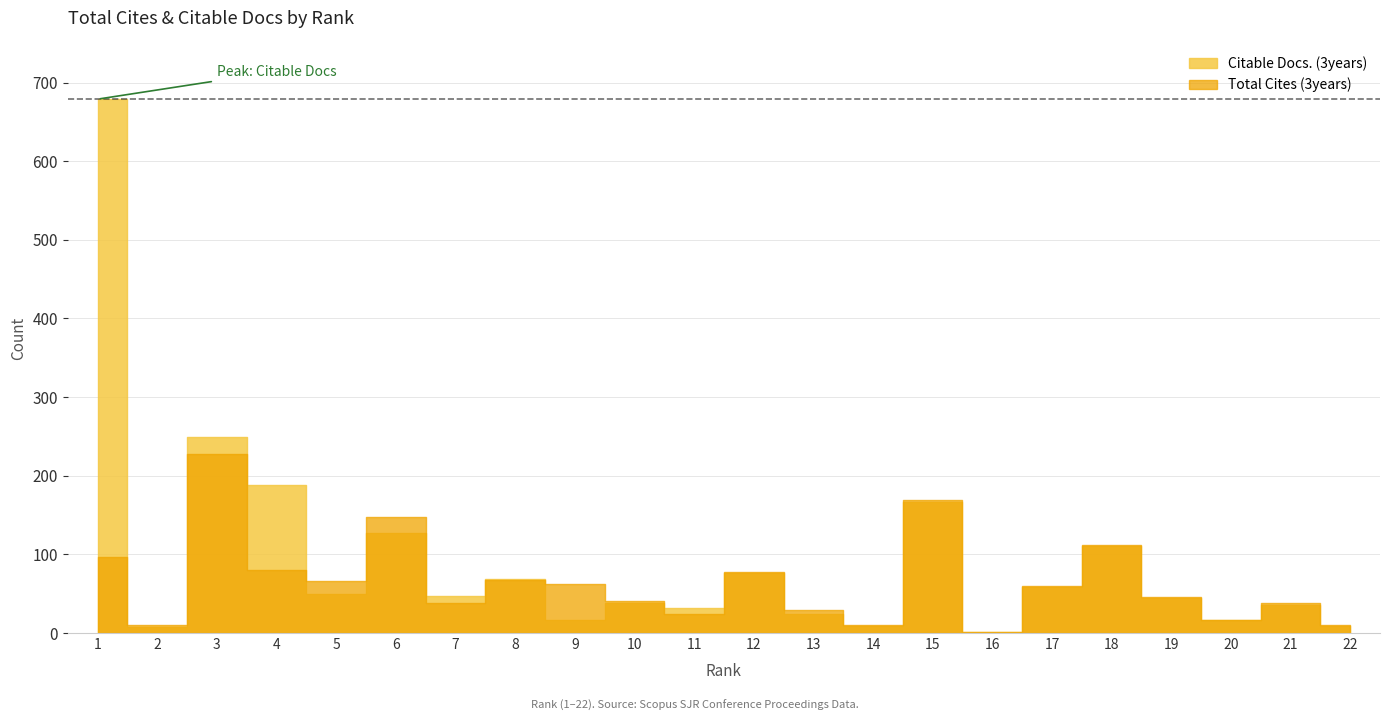

Which series has the largest total across all categories?

Citable Docs. (3years)